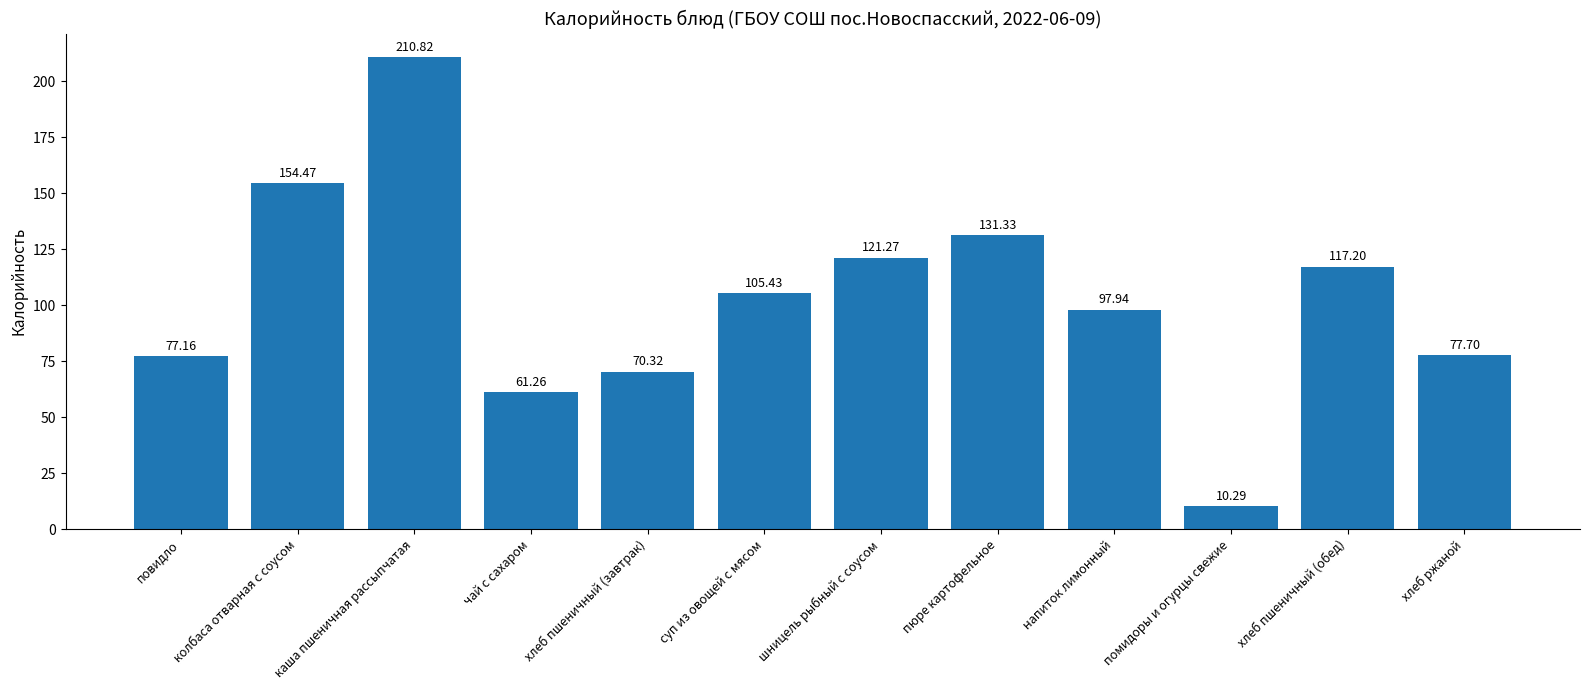

How many distinct data groups are displayed?

1